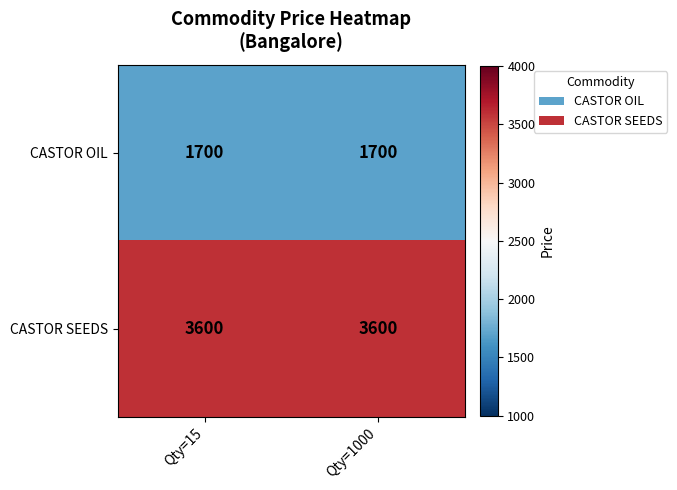

What is the sum of the CASTOR SEEDS values at Qty=15 and Qty=1000?

7200